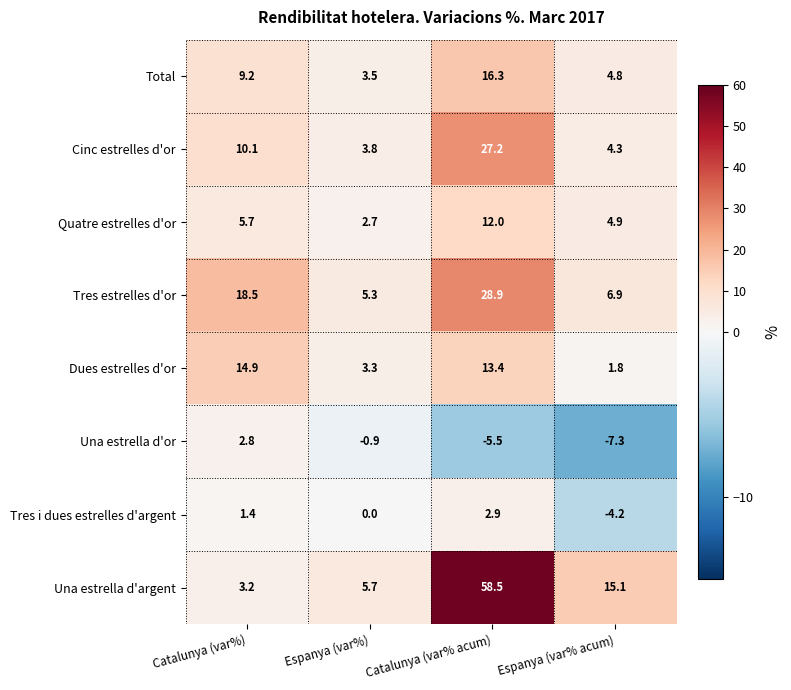

At Catalunya (var% acum), list the series in order from largest to smallest.

Una estrella d'argent, Tres estrelles d'or, Cinc estrelles d'or, Total, Dues estrelles d'or, Quatre estrelles d'or, Tres i dues estrelles d'argent, Una estrella d'or